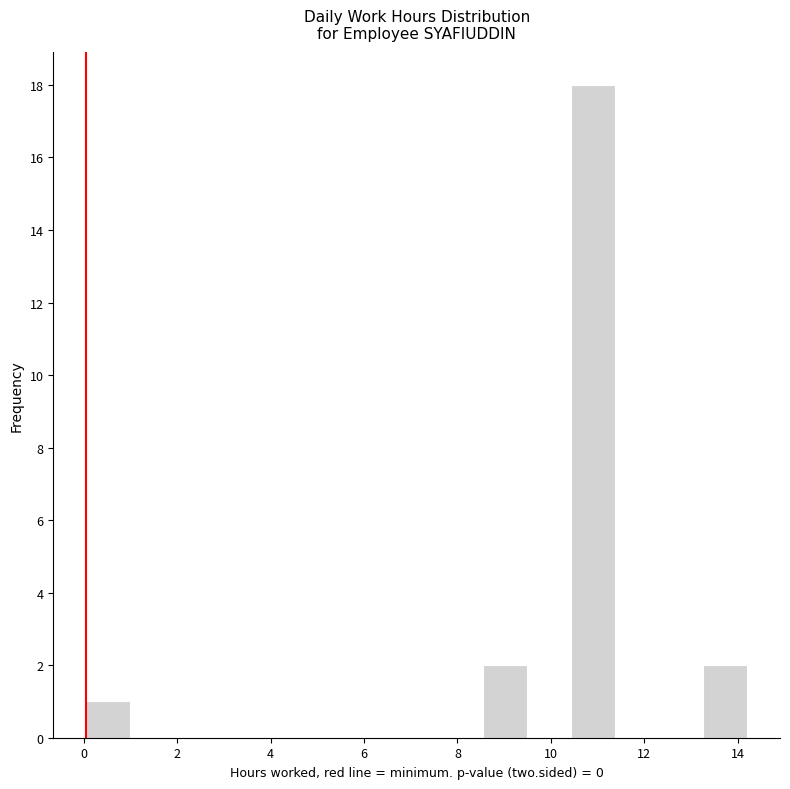

Over which range of the x-axis is the bar tallest?

10.4 to 11.4